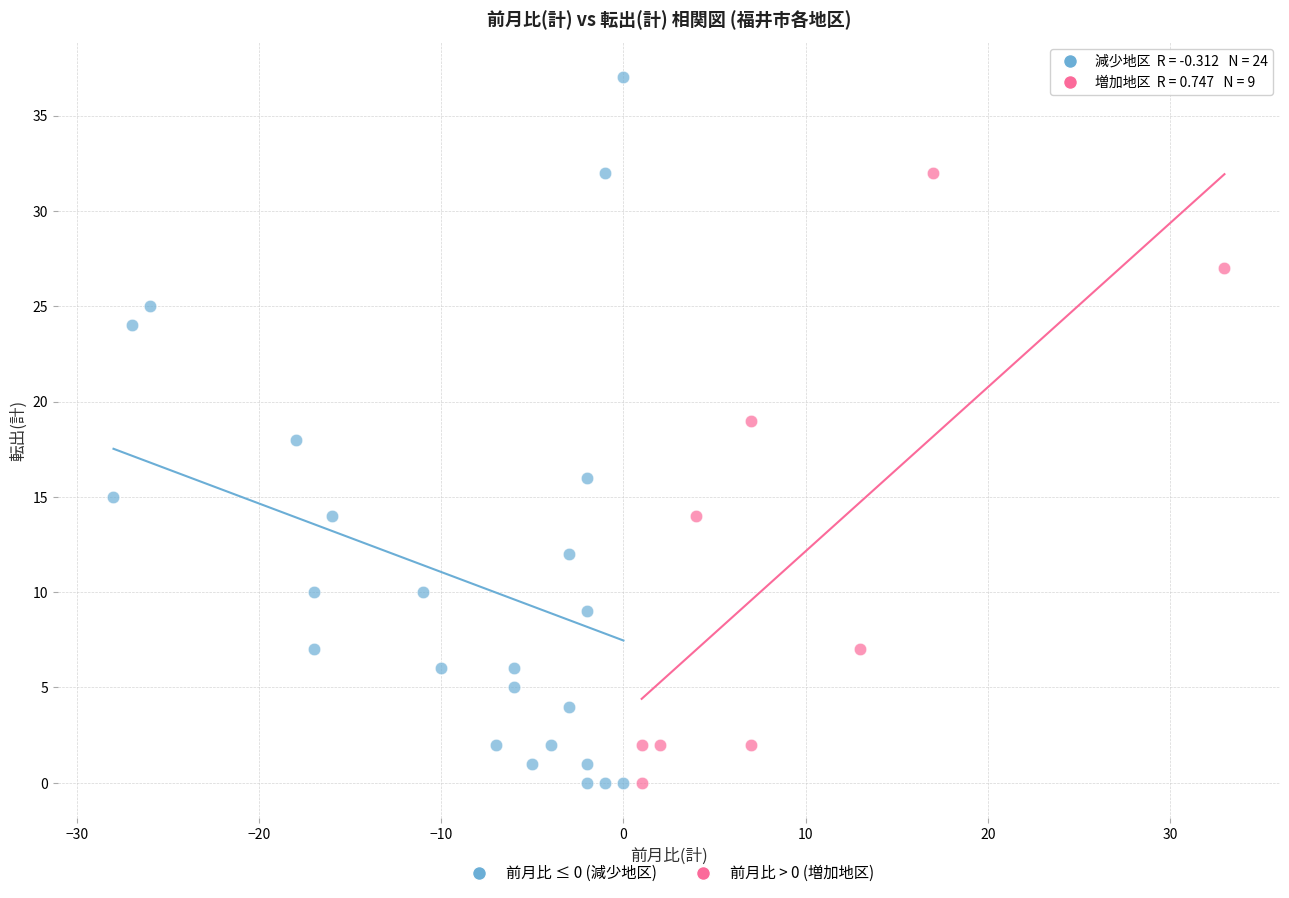

Which series reaches the maximum Y coordinate?

前月比 ≤ 0 (減少地区)